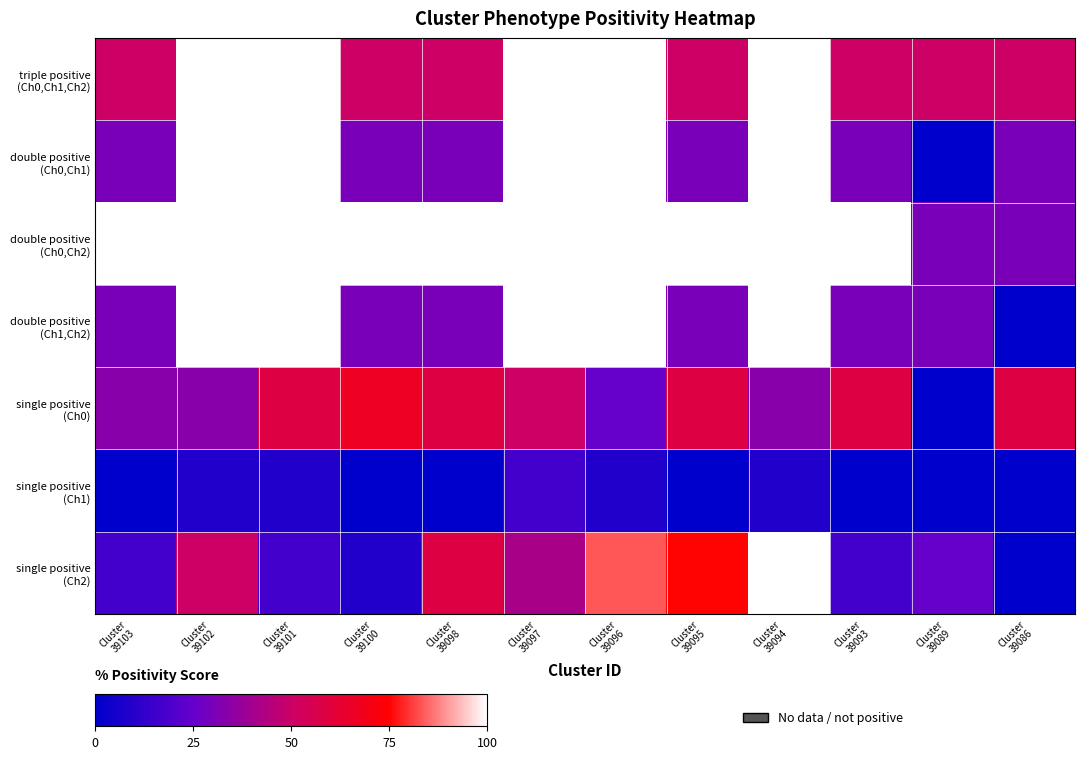

At which category does the chart reach its peak across all series?

Cluster
39102